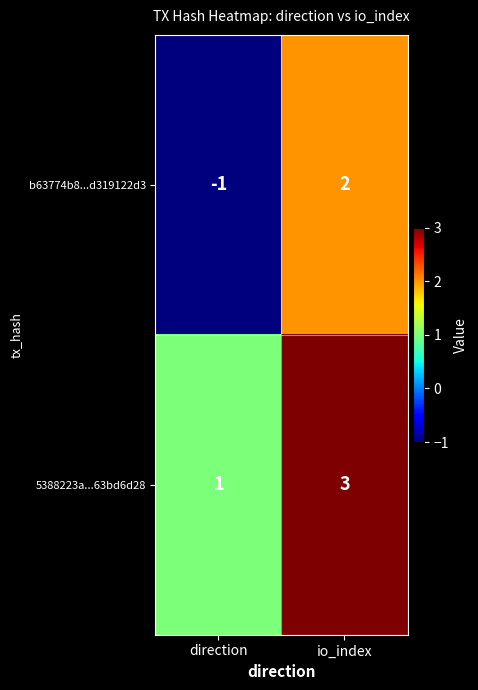

At which label is b63774b8...d319122d3 closest to 0?

direction